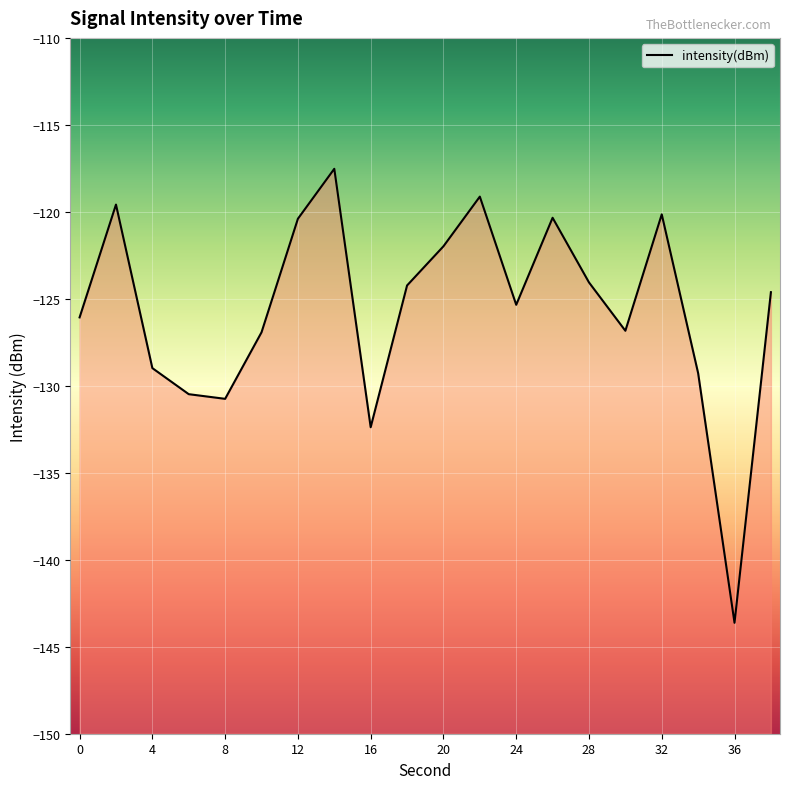

Reading right to left, extract all data points from this chart.

-124.6	-143.6	-129.3	-120.1	-126.8	-124.1	-120.3	-125.3	-119.1	-122.0	-124.2	-132.4	-117.5	-120.4	-126.9	-130.7	-130.5	-129.0	-119.6	-126.1